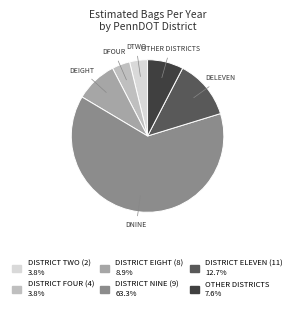

Does any single category account for the majority?

Yes